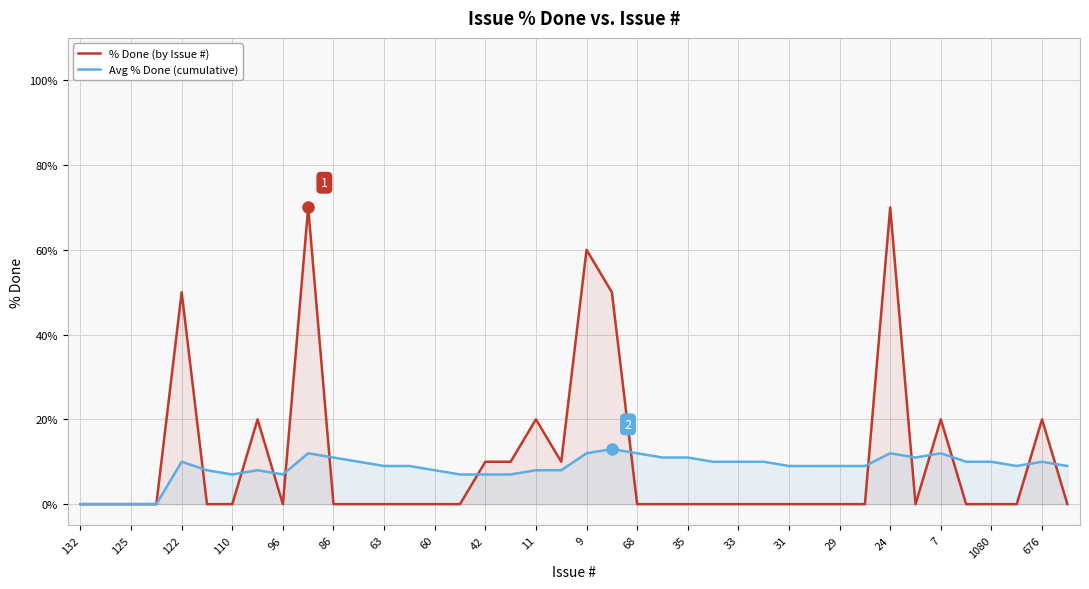

True or false: % Done (by Issue #) has more than 2 interior local peaks.

True